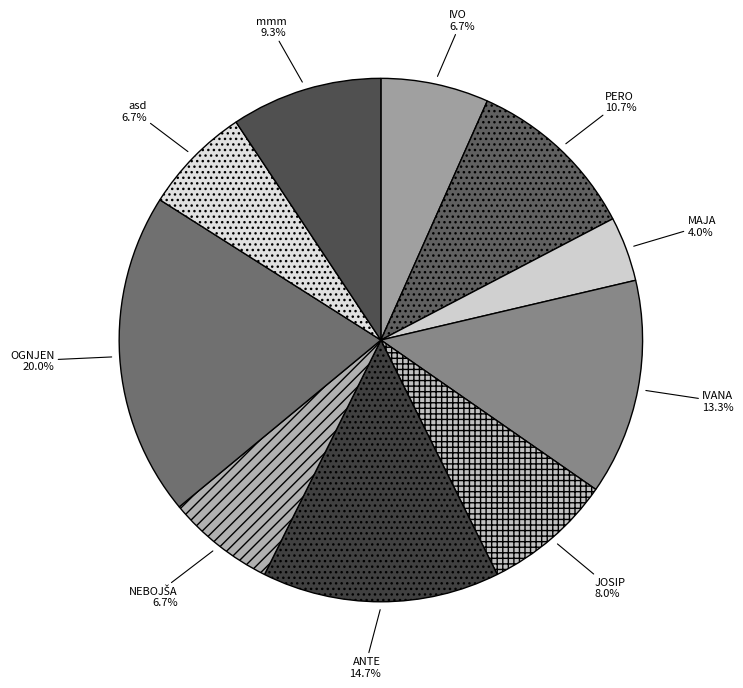

To the nearest percent, what portion does JOSIP represent?

8%